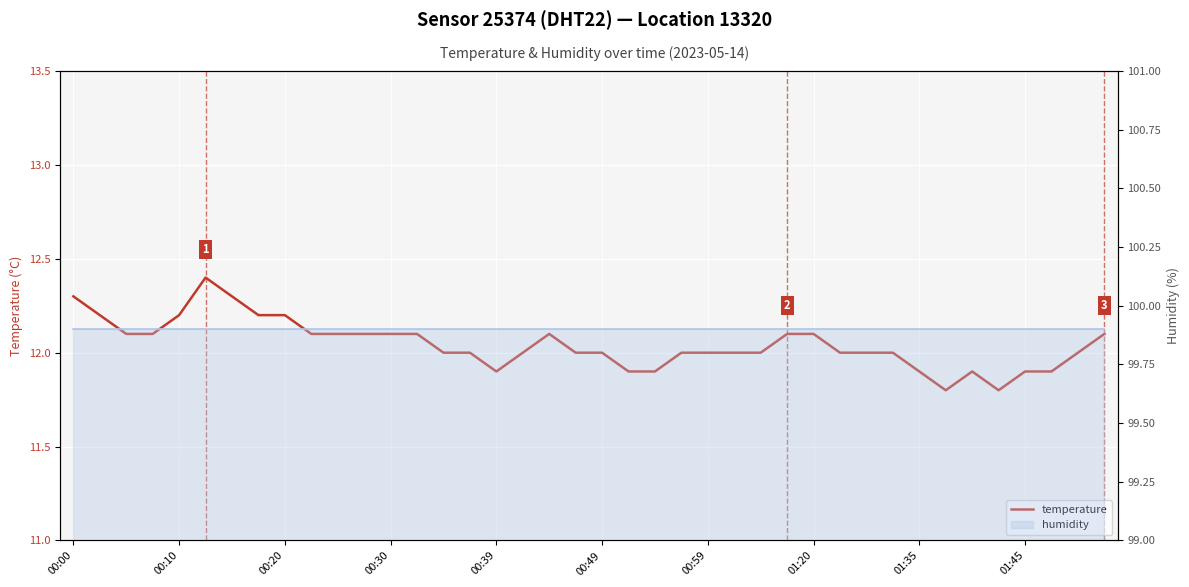

What is the value of the 37th point from the left?

11.9